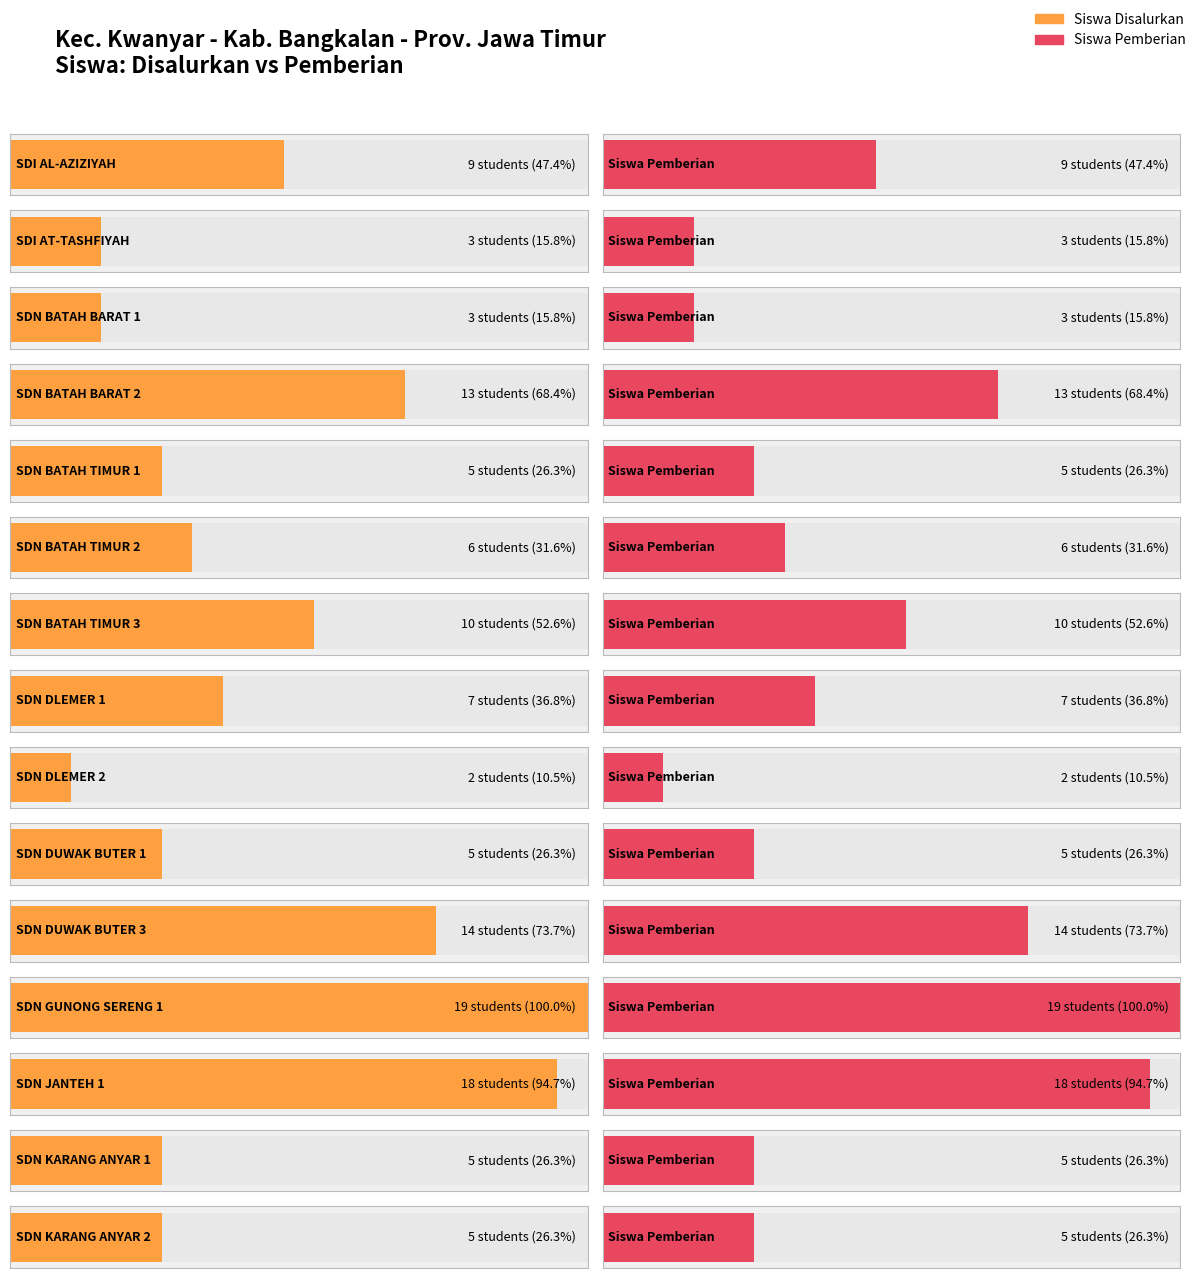

At SDN JANTEH 1, list the series in order from smallest to largest.

Siswa Disalurkan, Siswa Pemberian